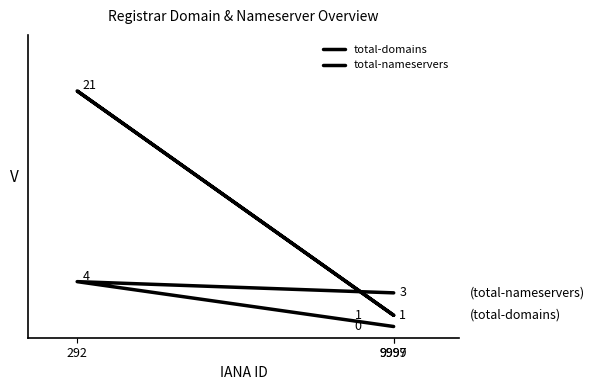

Rank the series by their average value, from highest to lowest.

total-domains, total-nameservers